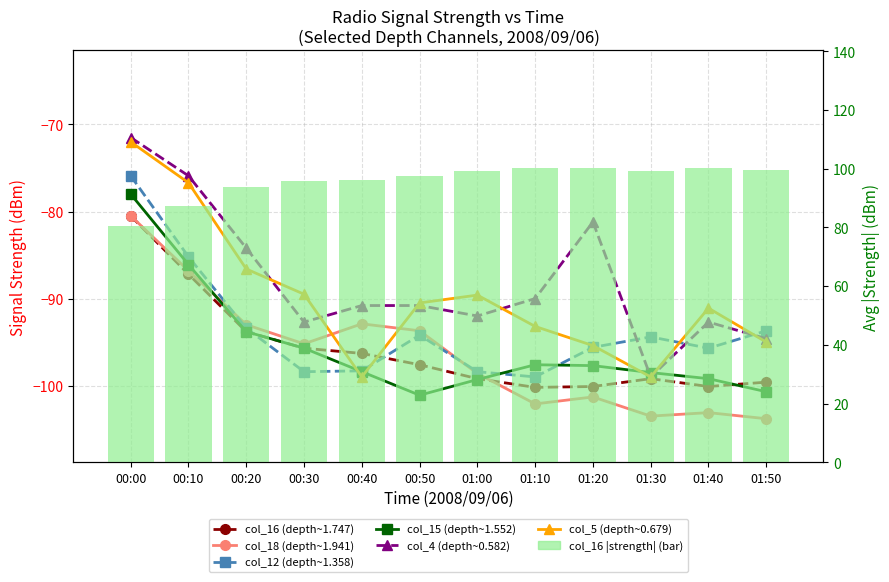

Reading right to left, transcribe all the data shown in this chart.

col_16: -99.6	-100.1	-99.2	-100.1	-100.2	-99.2	-97.6	-96.3	-95.7	-93.8	-87.2	-80.5
col_18: -103.8	-103.1	-103.5	-101.3	-102.1	-98.6	-93.7	-92.9	-95.2	-93.0	-86.8	-80.5
col_12: -93.7	-95.7	-94.4	-95.6	-99.0	-98.4	-94.2	-98.3	-98.4	-93.4	-85.2	-75.9
col_15: -100.7	-99.2	-98.5	-97.7	-97.6	-99.3	-101.1	-98.4	-95.7	-93.8	-86.1	-78.0
col_4: -94.6	-92.7	-99.0	-81.2	-90.0	-92.0	-90.8	-90.8	-92.7	-84.2	-75.9	-71.5
col_5: -95.0	-91.1	-99.0	-95.4	-93.2	-89.6	-90.5	-99.0	-89.5	-86.6	-76.7	-72.0